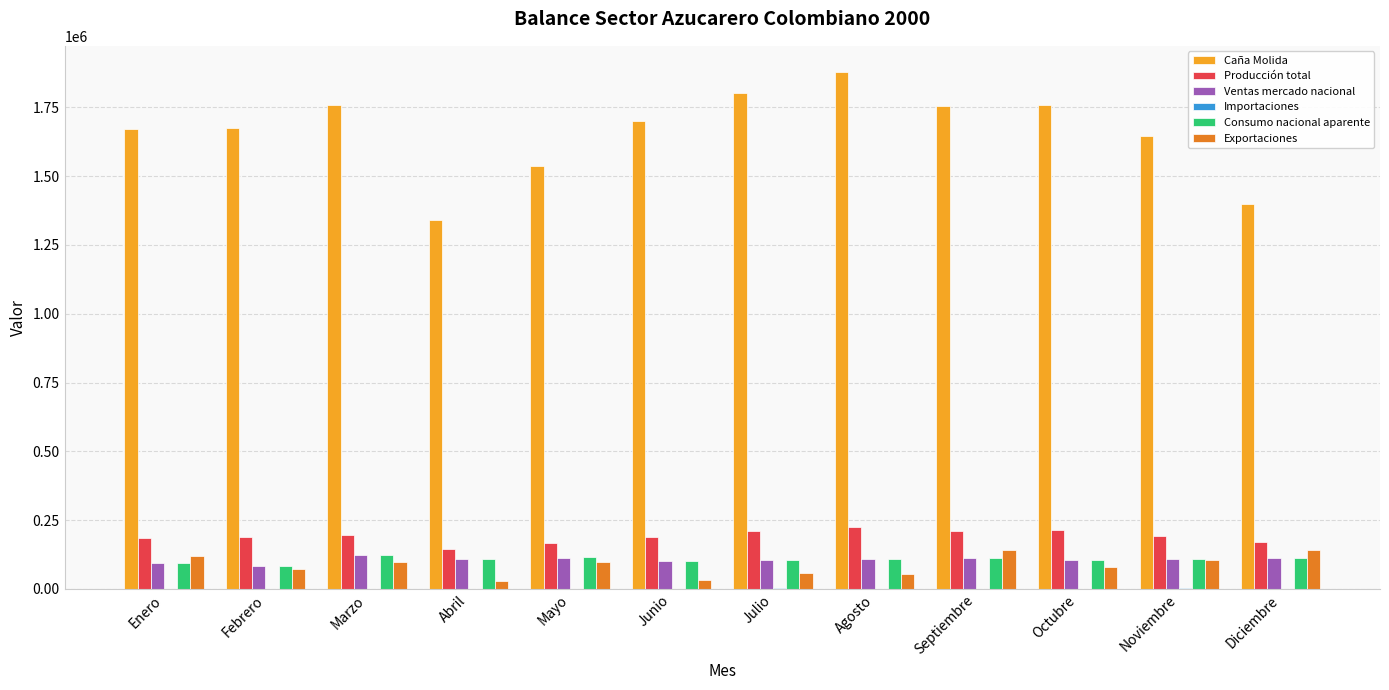

Which category has the highest value in the Caña Molida series?

Agosto